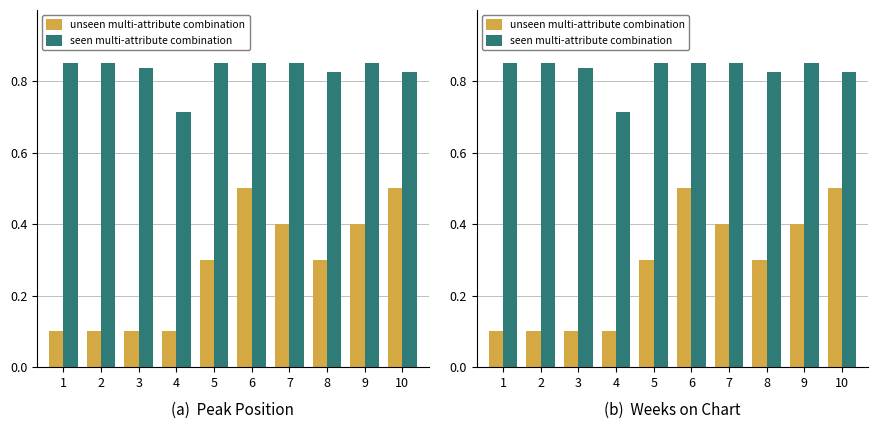

Between 6 and 10, which is larger?

6